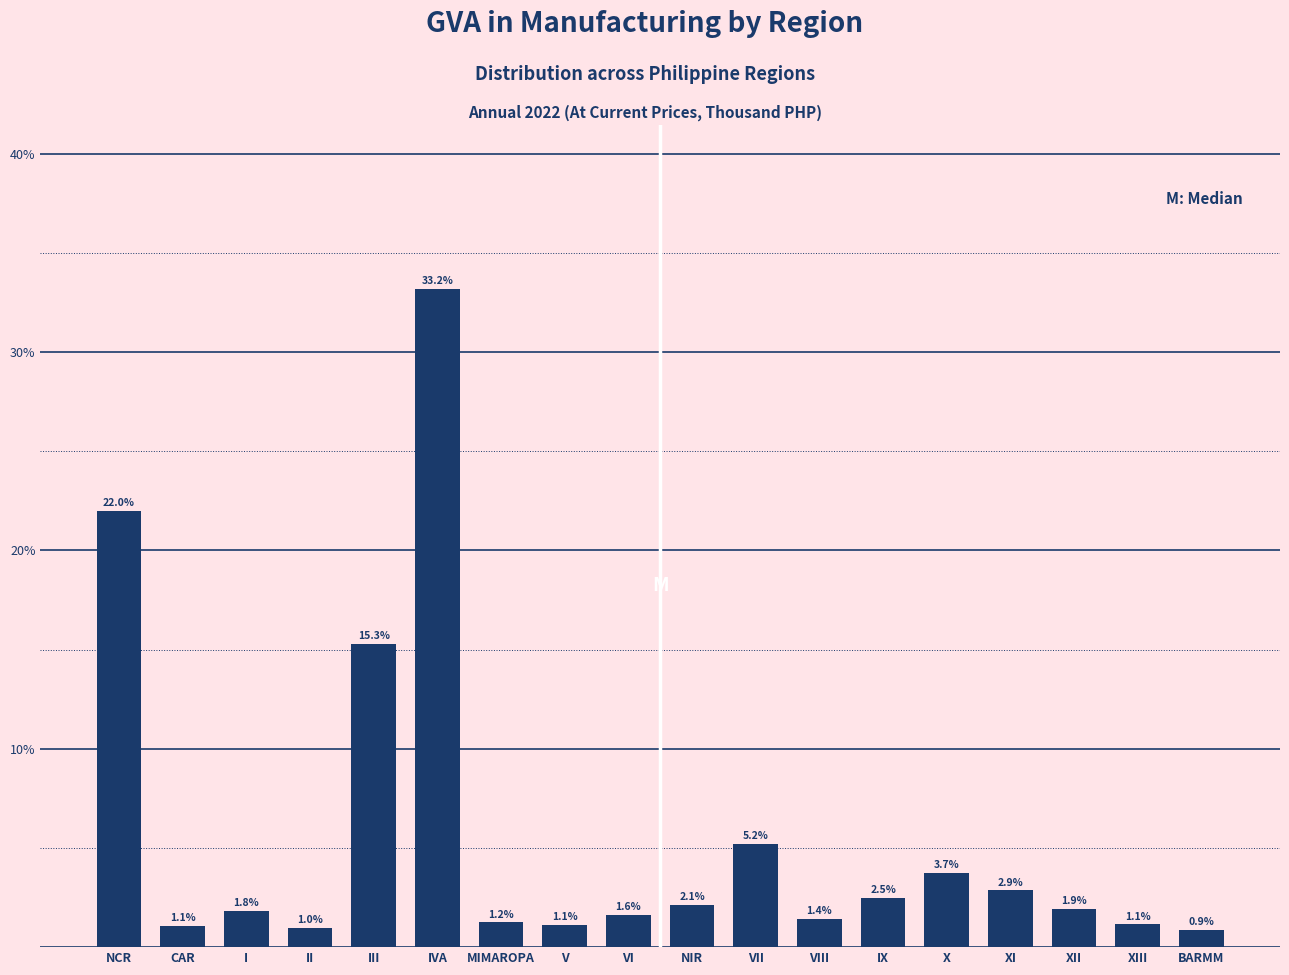

Reading right to left, what are all the values shown in this chart?

BARMM=0.9	XIII=1.1	XII=1.9	XI=2.9	X=3.7	IX=2.5	VIII=1.4	VII=5.2	NIR=2.1	VI=1.6	V=1.1	MIMAROPA=1.2	IVA=33.2	III=15.3	II=1.0	I=1.8	CAR=1.1	NCR=22.0